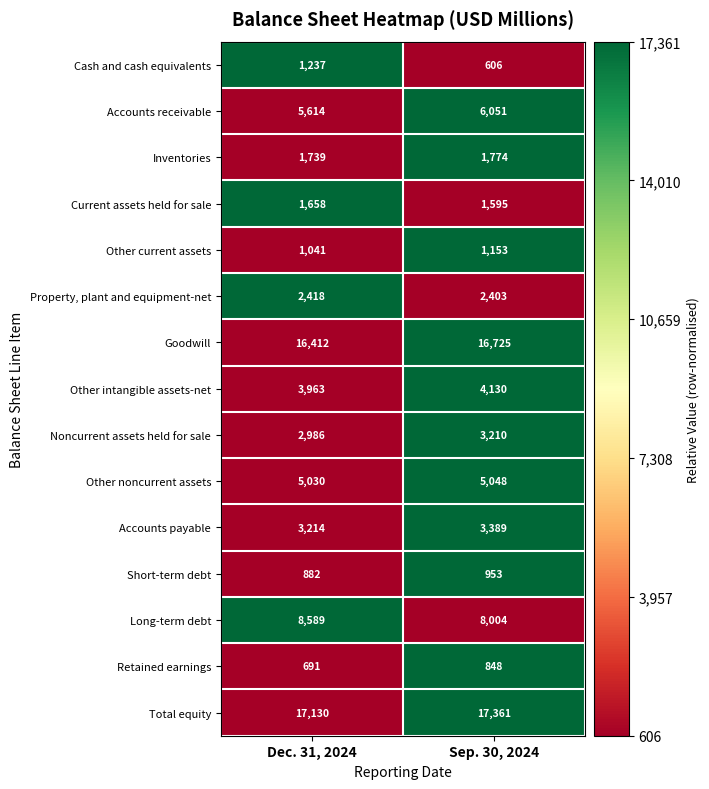

Count the number of data series in this chart.

15